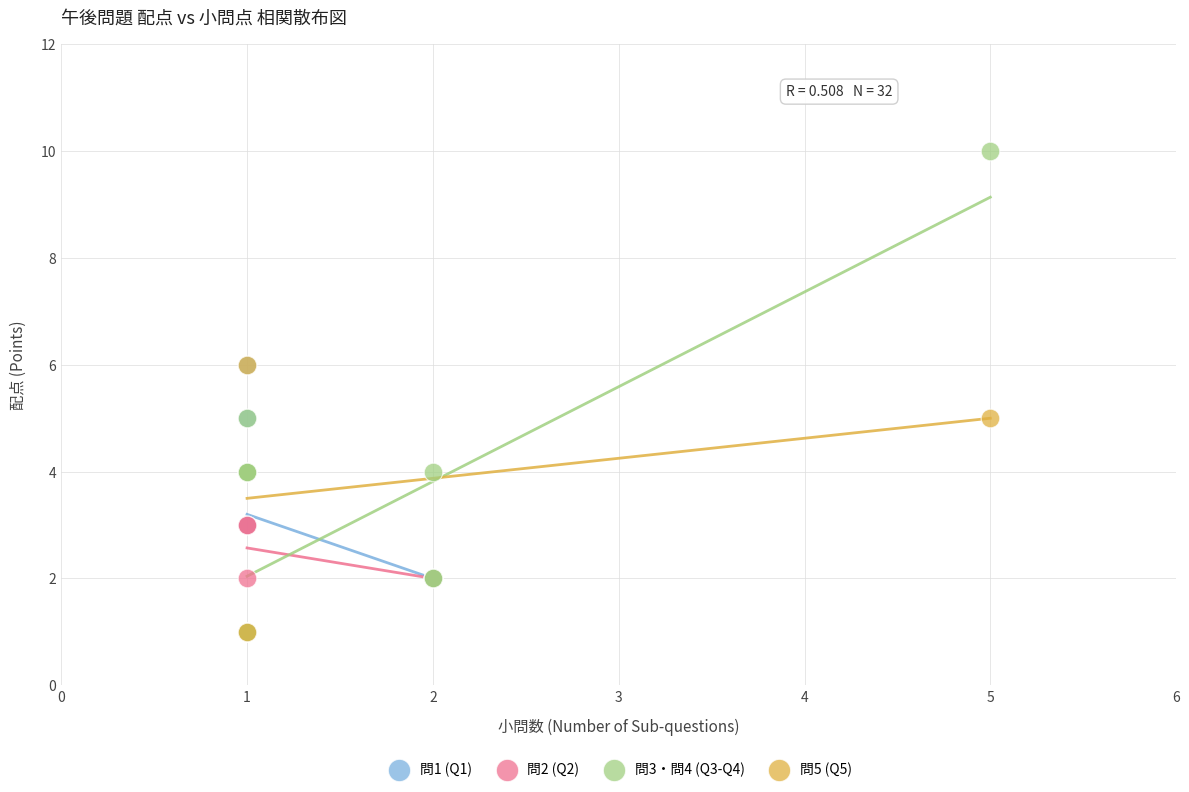

Which series reaches the maximum Y coordinate?

問3・問4 (Q3-Q4)